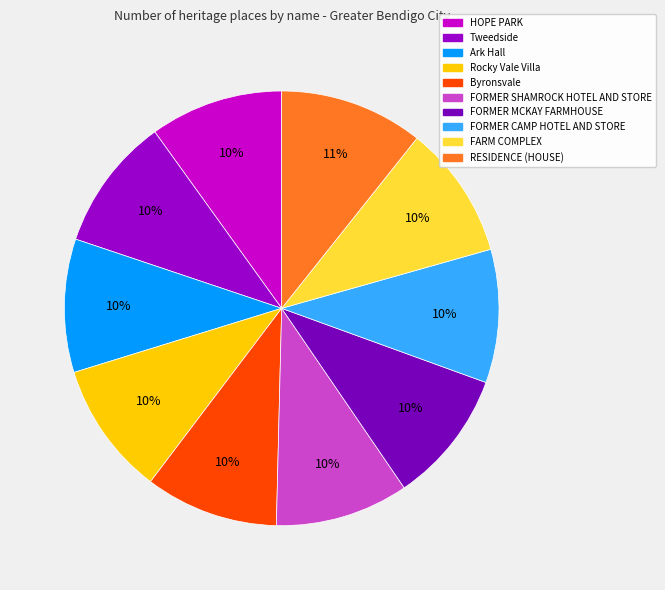

Count the number of slices in the pie.

10